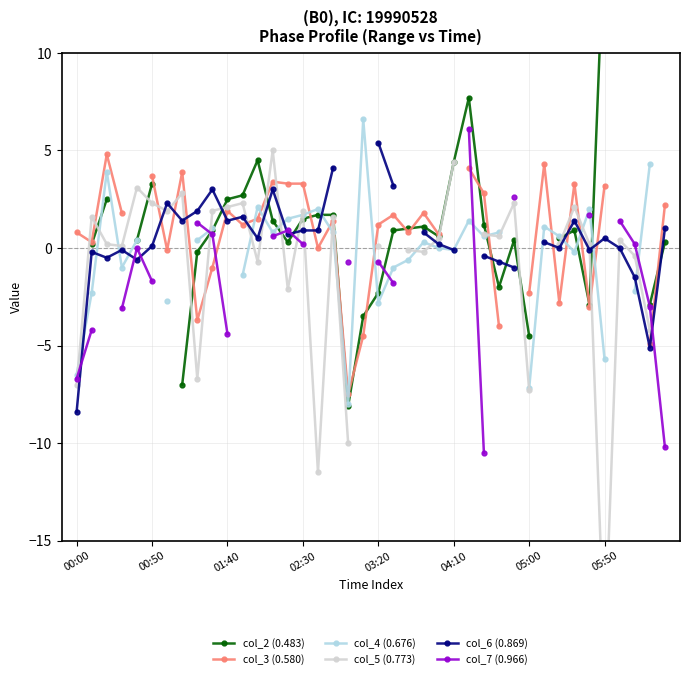

What are all the series names shown in the legend?

col_2 (0.483), col_3 (0.580), col_4 (0.676), col_5 (0.773), col_6 (0.869), col_7 (0.966)